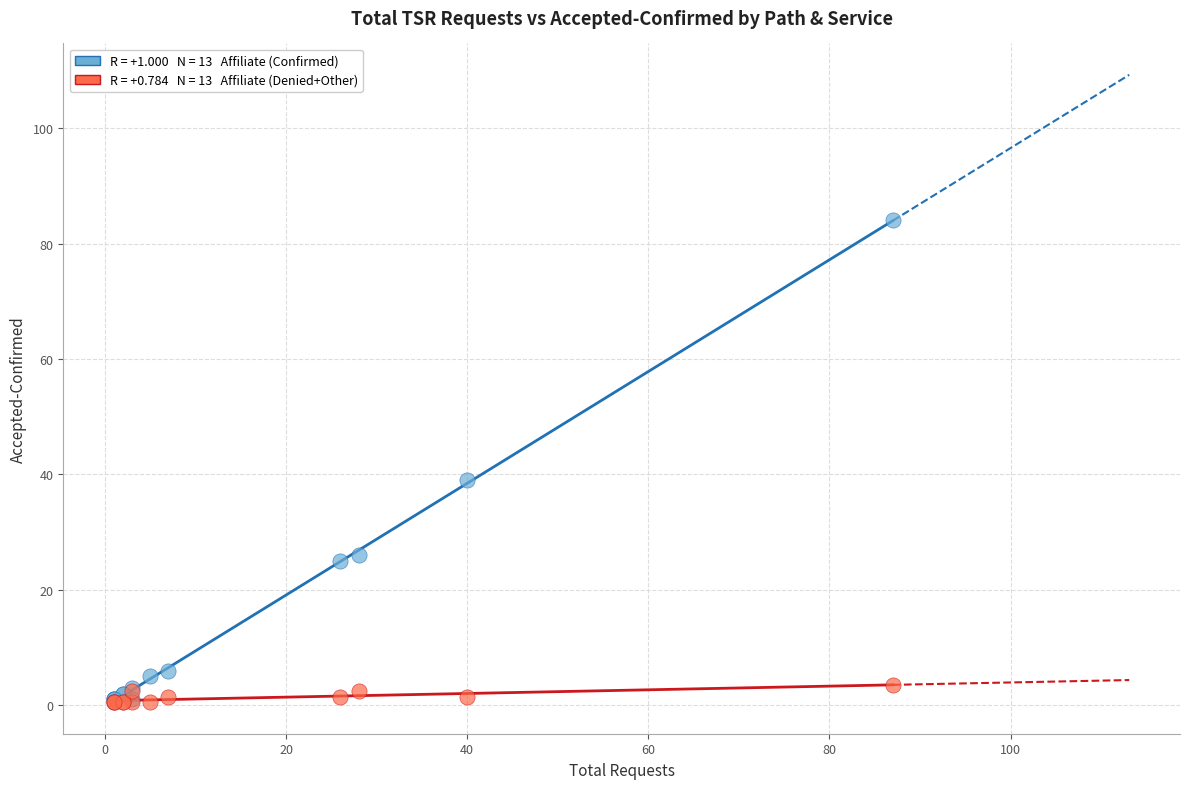

Across all series, what Y value is closest to 42?

39.0